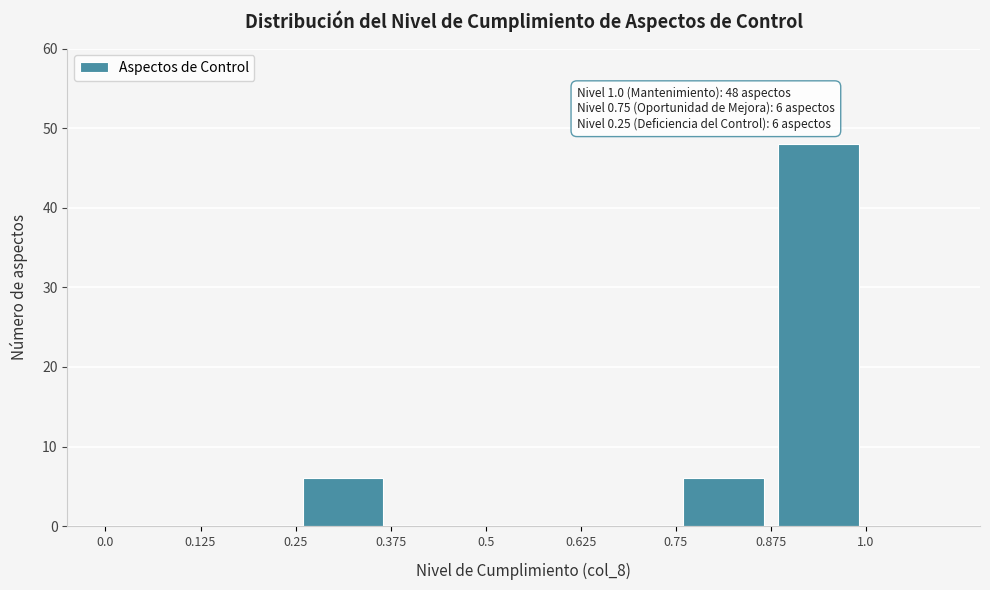

Over which range of the x-axis is the bar tallest?

0.875 to 1.0